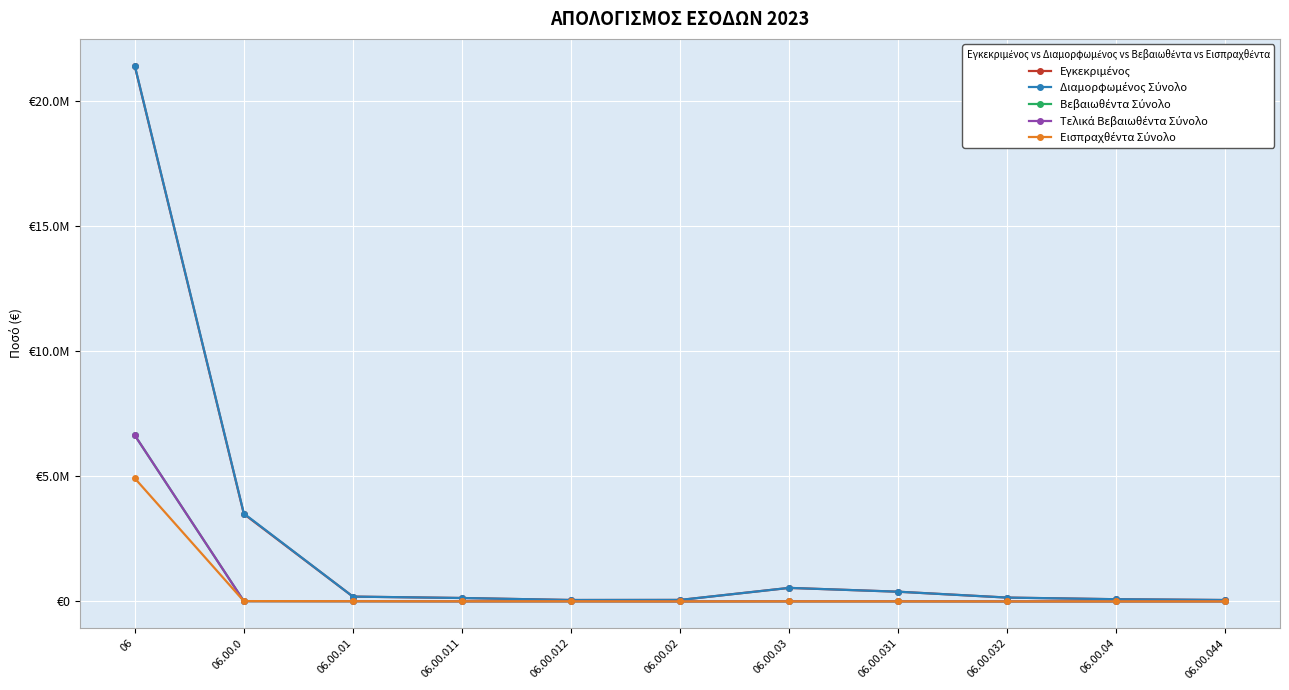

Which has a higher value, 06.00.04 or 06.00.02?

06.00.04